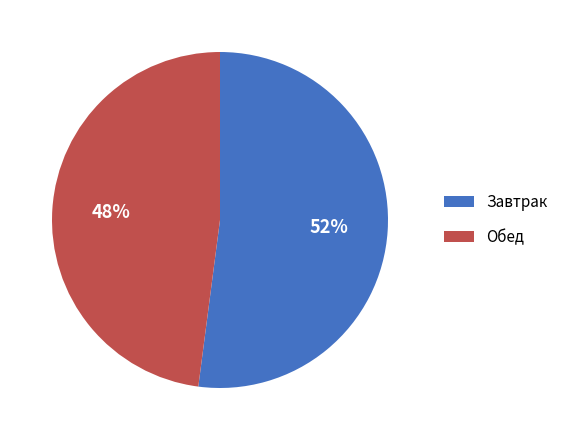

Combined, do Обед and Завтрак account for over 50%?

Yes